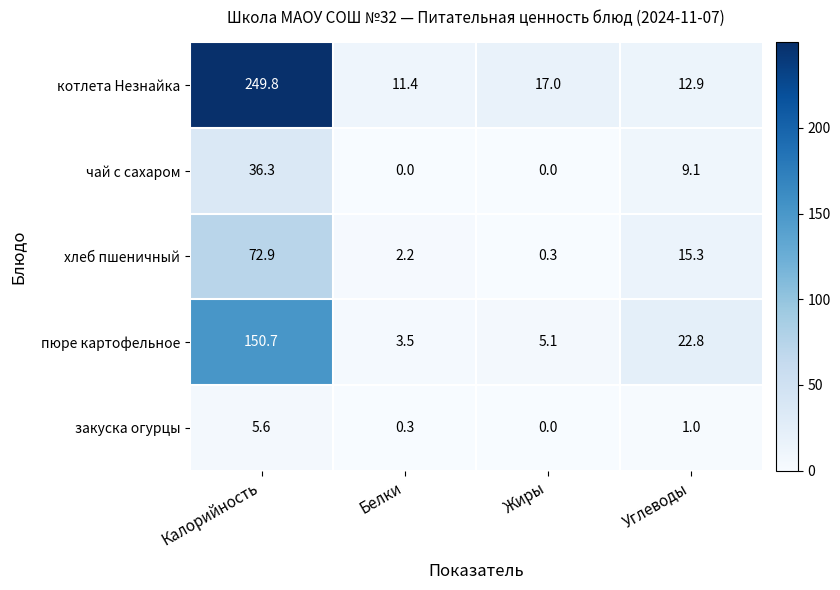

List the labels in order of пюре картофельное value, smallest first.

Белки, Жиры, Углеводы, Калорийность